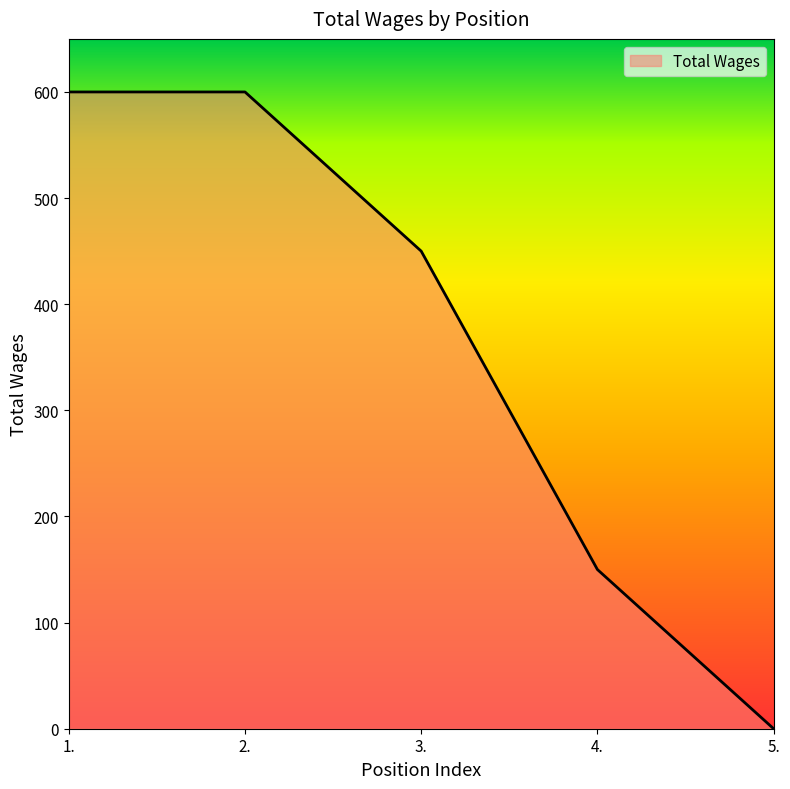

What position from the right is 2.?

4